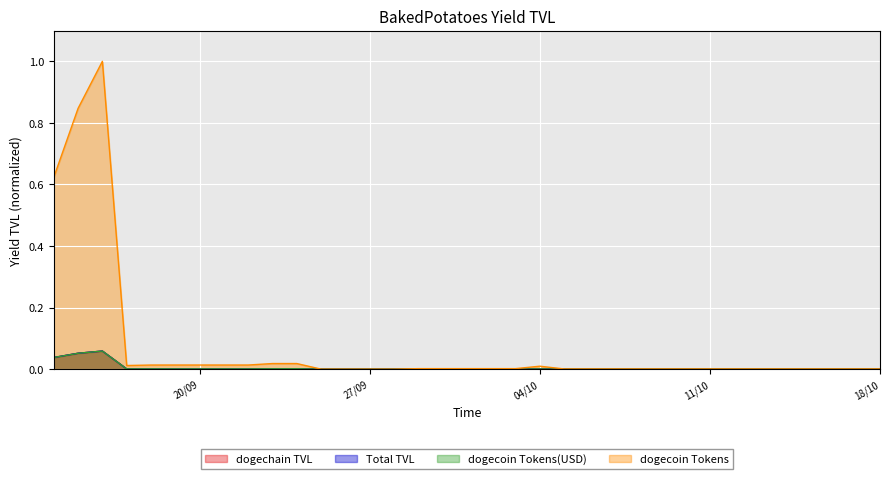

Reading left to right, extract all data points from this chart.

dogechain TVL: 0.0	0.1	0.1	0.0	0.0	0.0	0.0	0.0	0.0	0.0	0.0	0.0	0.0	0.0	0.0	0.0	0.0	0.0	0.0	0.0	0.0	0.0	0.0	0.0	0.0	0.0	0.0	0.0	0.0	0.0	0.0	0.0	0.0	0.0	0.0
Total TVL: 0.0	0.1	0.1	0.0	0.0	0.0	0.0	0.0	0.0	0.0	0.0	0.0	0.0	0.0	0.0	0.0	0.0	0.0	0.0	0.0	0.0	0.0	0.0	0.0	0.0	0.0	0.0	0.0	0.0	0.0	0.0	0.0	0.0	0.0	0.0
dogecoin Tokens(USD): 0.0	0.1	0.1	0.0	0.0	0.0	0.0	0.0	0.0	0.0	0.0	0.0	0.0	0.0	0.0	0.0	0.0	0.0	0.0	0.0	0.0	0.0	0.0	0.0	0.0	0.0	0.0	0.0	0.0	0.0	0.0	0.0	0.0	0.0	0.0
dogecoin Tokens: 0.6	0.8	1.0	0.0	0.0	0.0	0.0	0.0	0.0	0.0	0.0	0.0	0.0	0.0	0.0	0.0	0.0	0.0	0.0	0.0	0.0	0.0	0.0	0.0	0.0	0.0	0.0	0.0	0.0	0.0	0.0	0.0	0.0	0.0	0.0